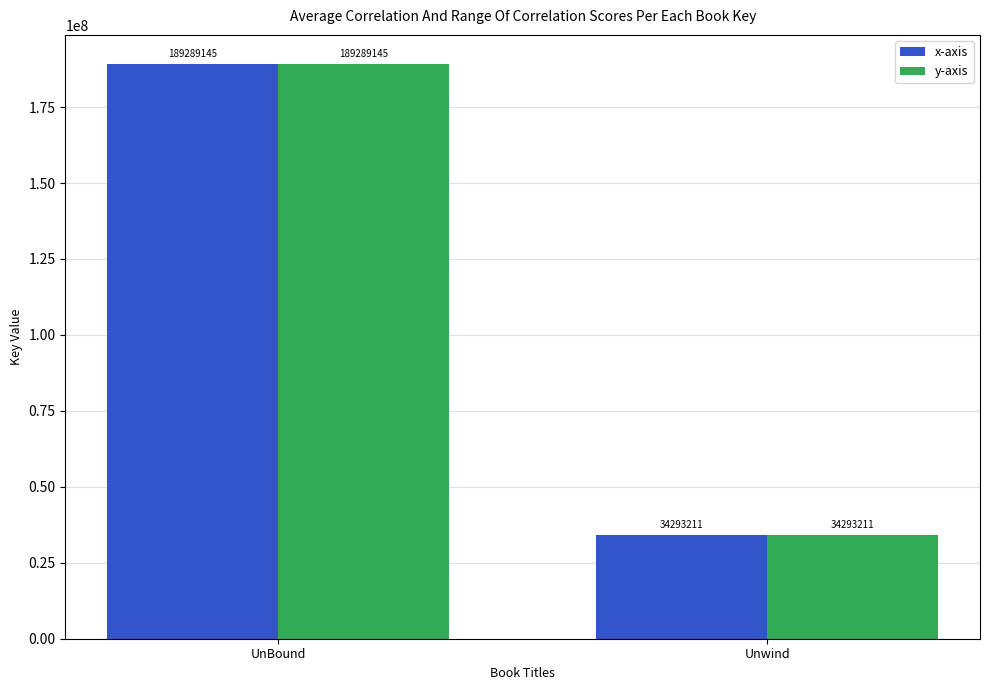

What is the total value across all series at UnBound?

378578290